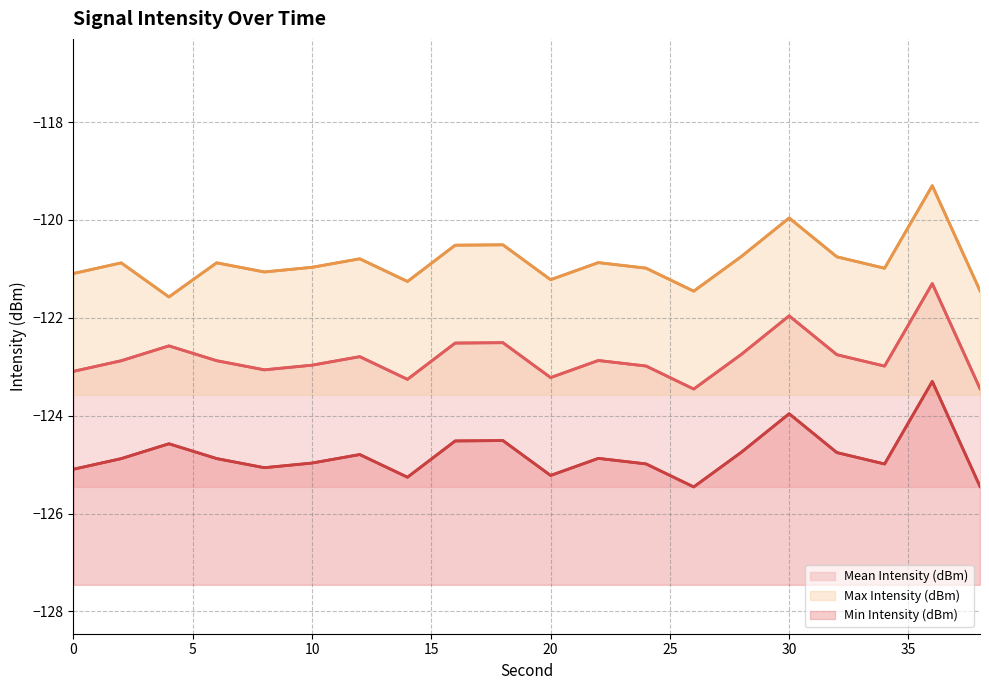

The value of Max Intensity (dBm) at 30 is -50.2. True or false?

False